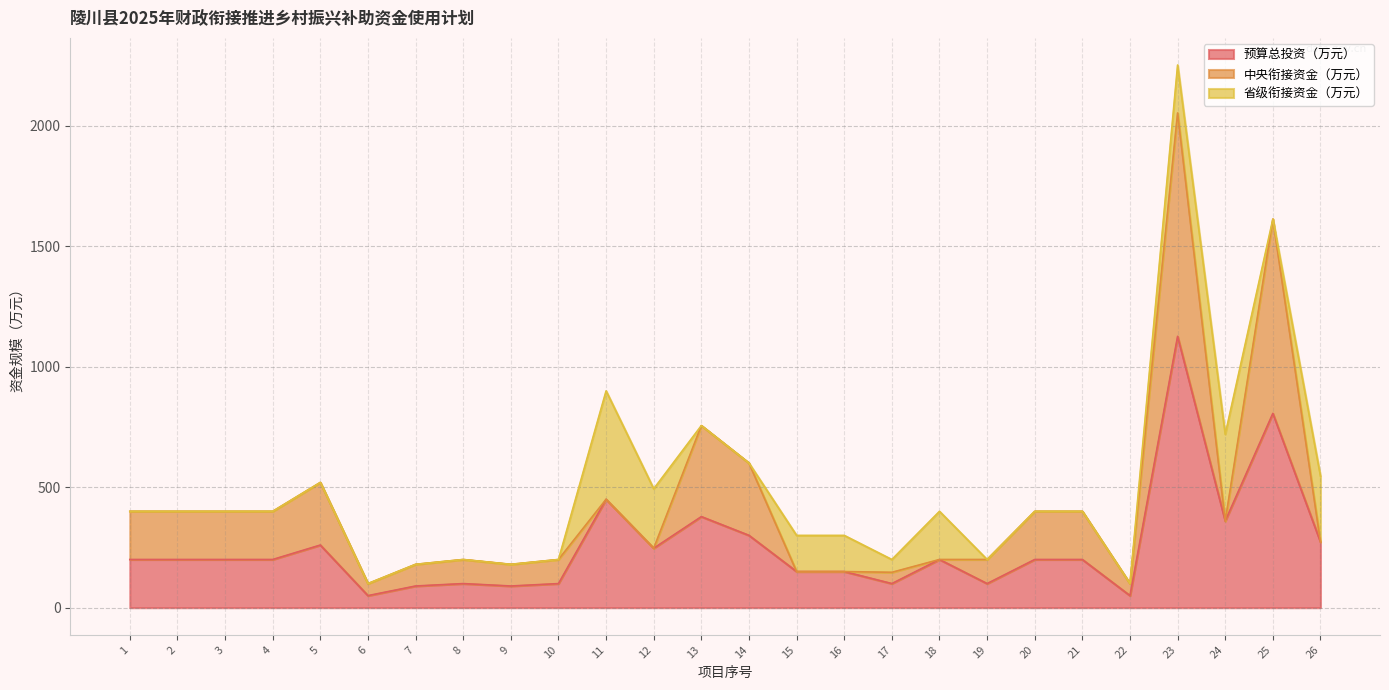

What is the difference between the maximum and minimum values in the 中央衔接资金（万元） series?

927.5